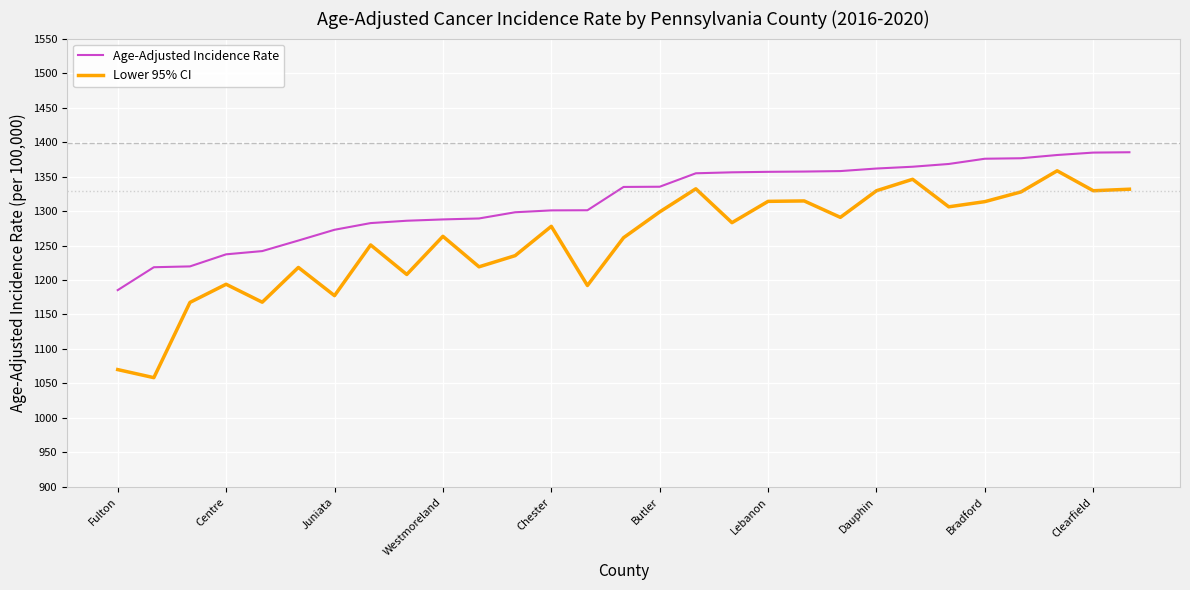

List the series in order of their overall mean, highest first.

Age-Adjusted Incidence Rate, Lower 95% CI